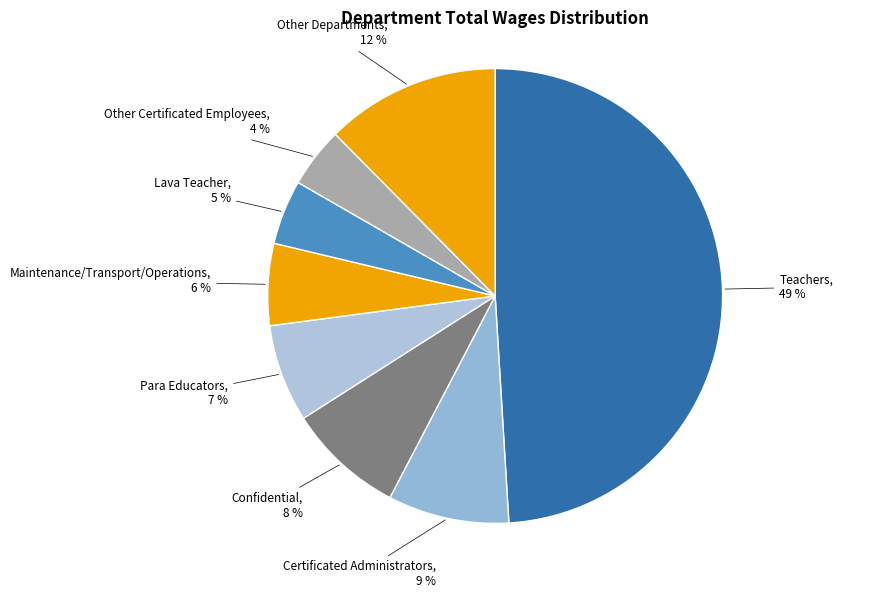

Is there a majority slice in this chart?

No